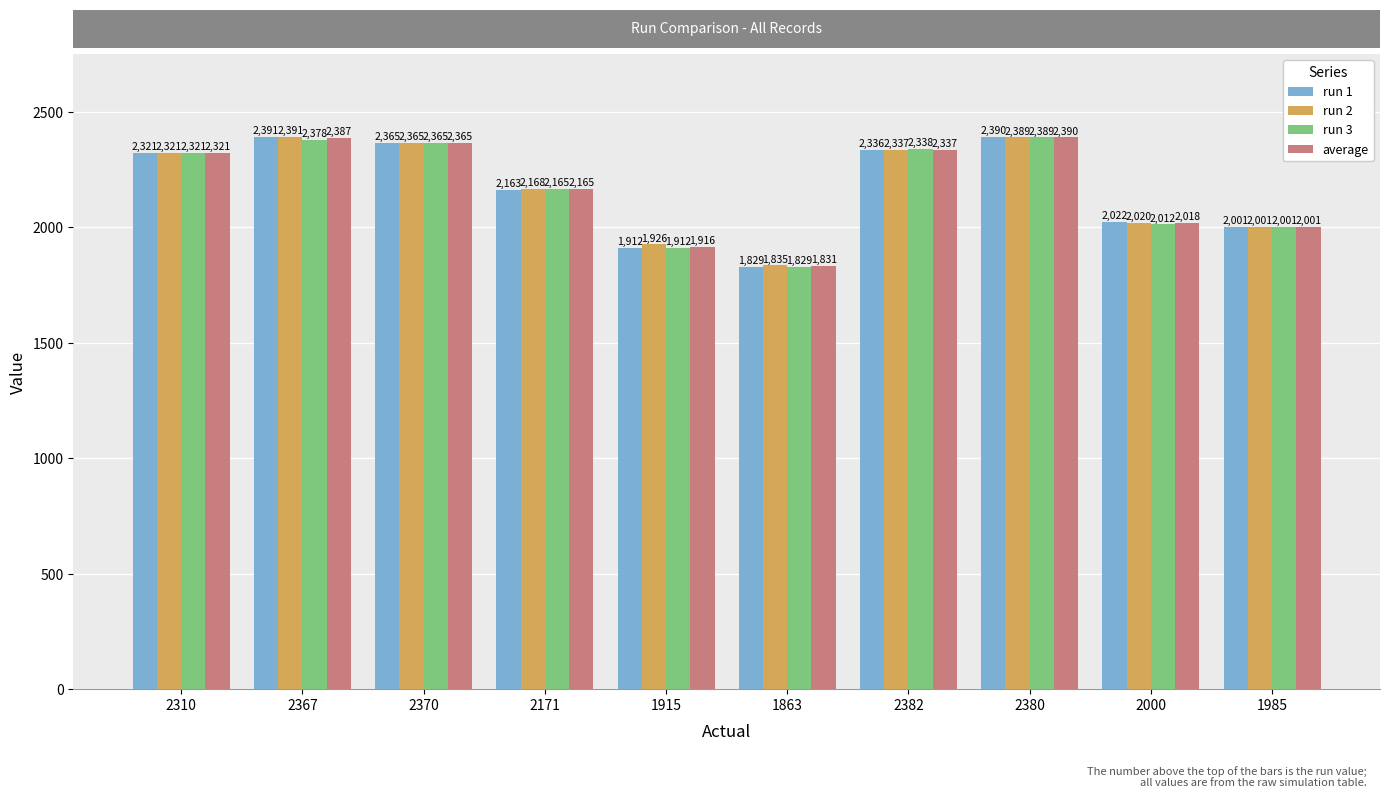

Are the bars horizontal?

No